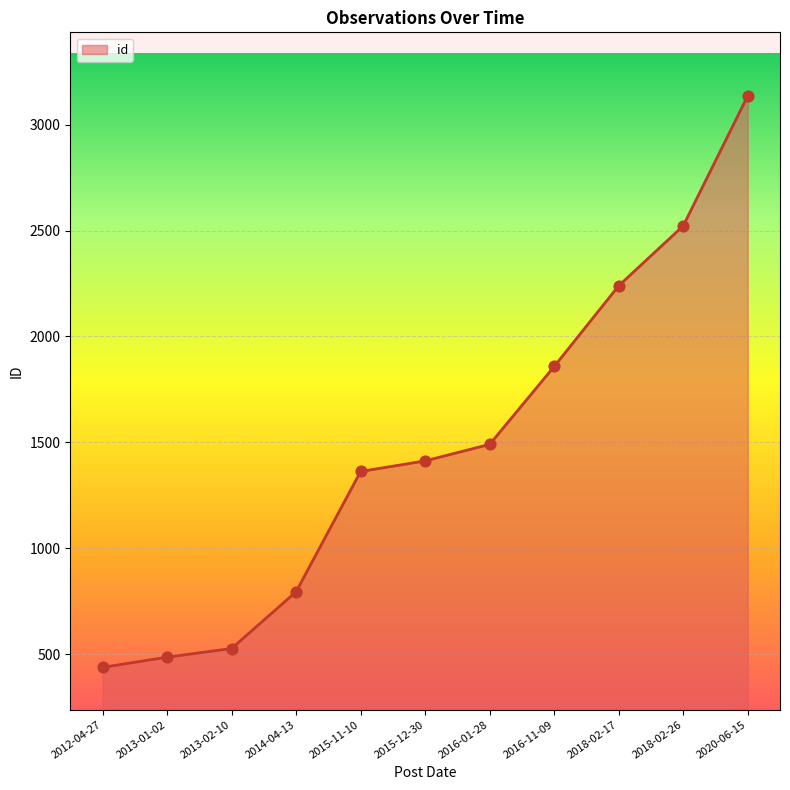

Between 2014-04-13 and 2013-01-02, which is larger?

2014-04-13